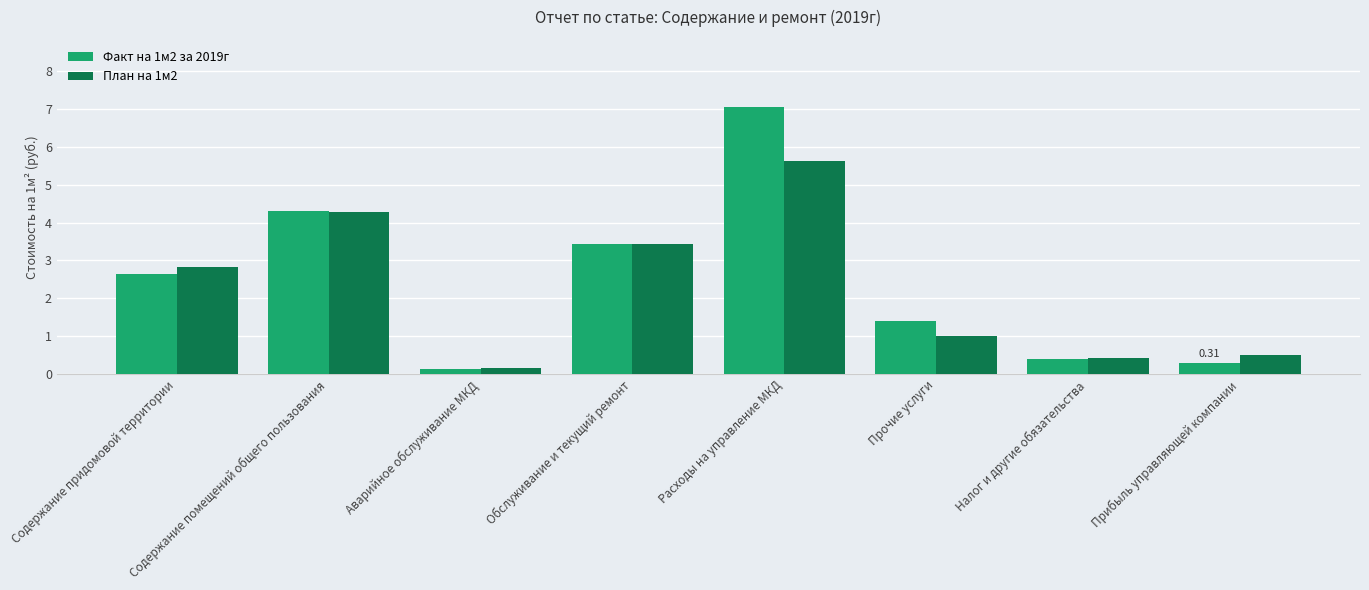

Reading left to right, what are all the values shown in this chart?

Факт на 1м2 за 2019г: 2.6	4.3	0.1	3.4	7.1	1.4	0.4	0.3
План на 1м2: 2.8	4.3	0.2	3.4	5.6	1.0	0.4	0.5